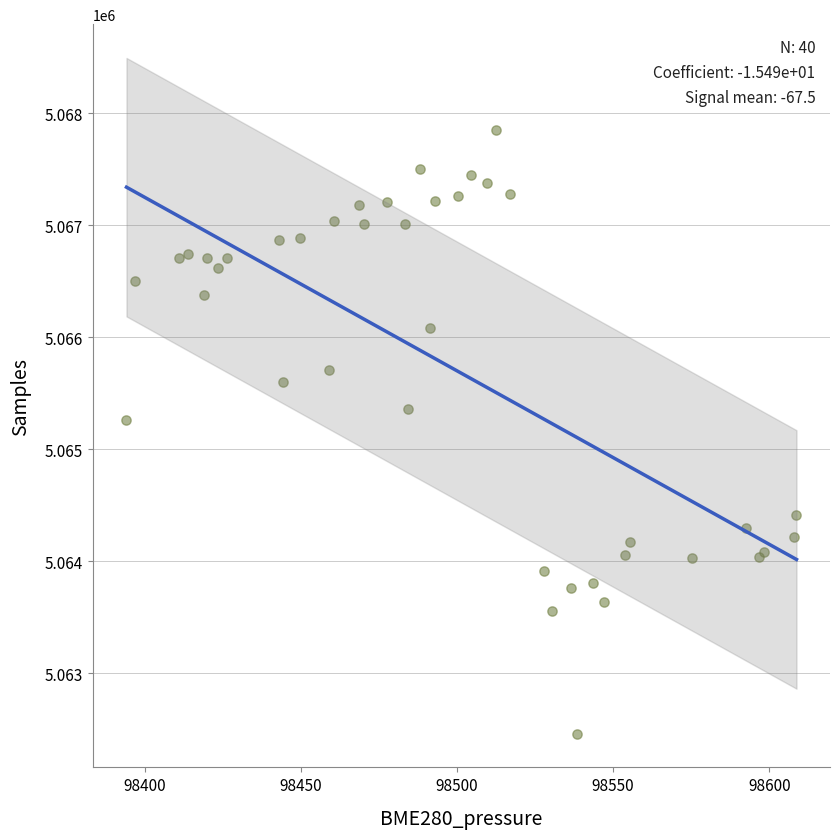

What Y value in the scatter plot is closest to 5065158?

5065258